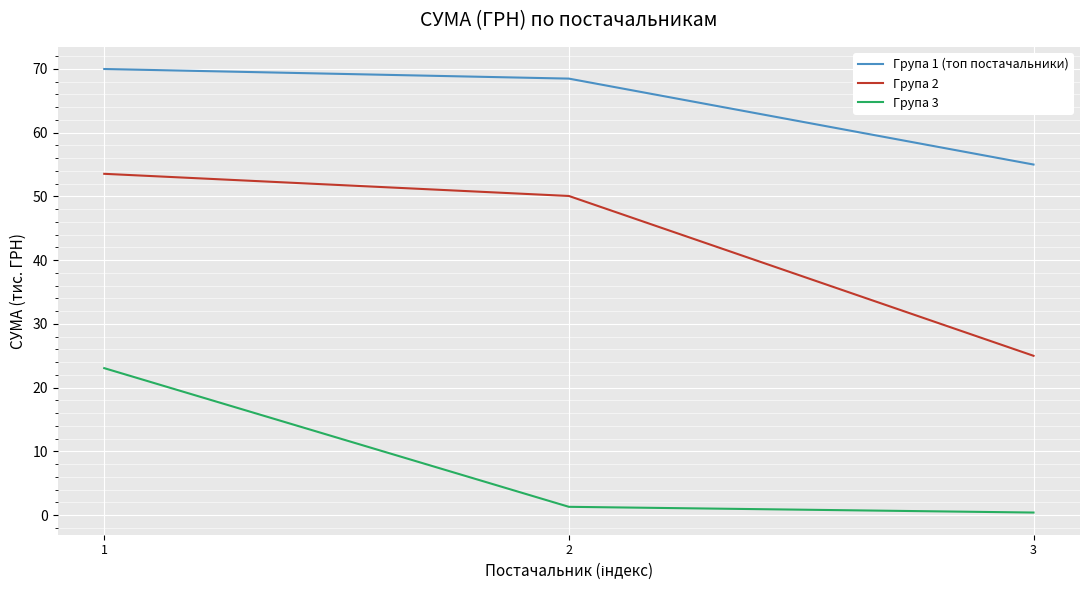

What is the maximum value shown in the chart?

70.0